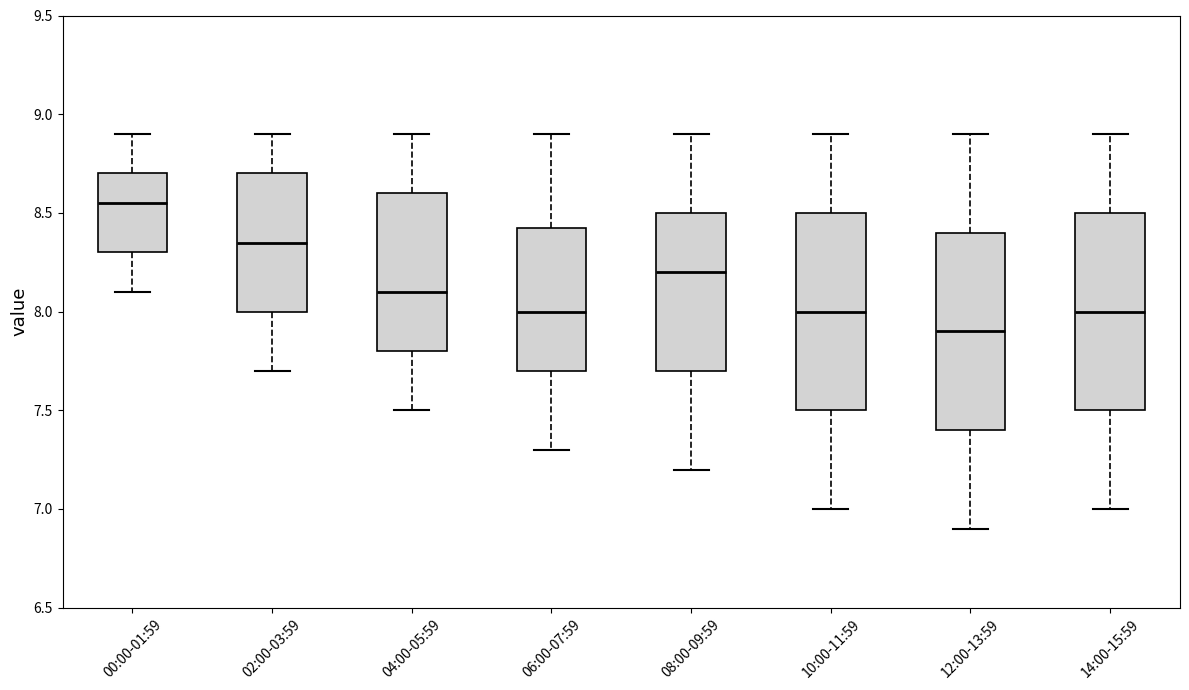

Reading left to right, read every box against the y-axis: the position of its median line, the range the box covers, and the ends of its whiskers. The values are not printed on the chart, so give them approximately, as read against the axis.

00:00-01:59: median 8.55, box 8.30 to 8.70, whiskers 8.10 to 8.90
02:00-03:59: median 8.35, box 8.00 to 8.70, whiskers 7.70 to 8.90
04:00-05:59: median 8.10, box 7.80 to 8.60, whiskers 7.50 to 8.90
06:00-07:59: median 8.00, box 7.70 to 8.45, whiskers 7.30 to 8.90
08:00-09:59: median 8.20, box 7.70 to 8.50, whiskers 7.20 to 8.90
10:00-11:59: median 8.00, box 7.50 to 8.50, whiskers 7.00 to 8.90
12:00-13:59: median 7.90, box 7.40 to 8.40, whiskers 6.90 to 8.90
14:00-15:59: median 8.00, box 7.50 to 8.50, whiskers 7.00 to 8.90